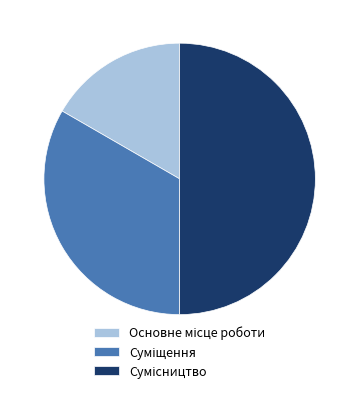

How many segments does this pie chart have?

3